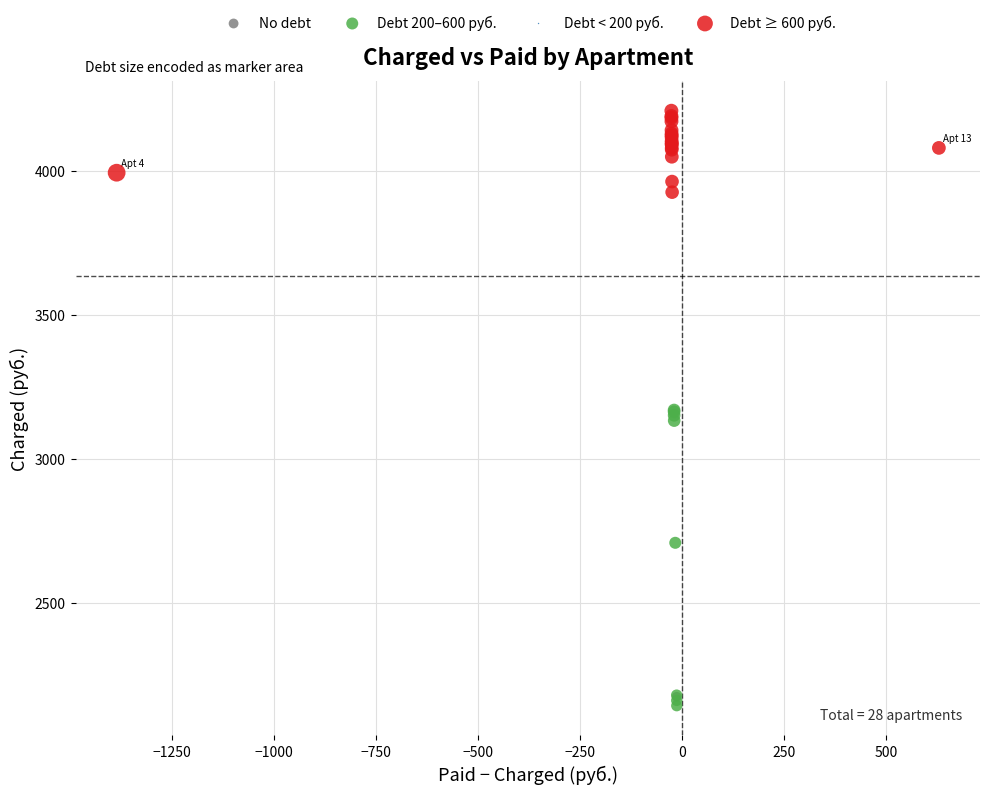

Which series contains the highest Y value?

Debt ≥ 600 руб.